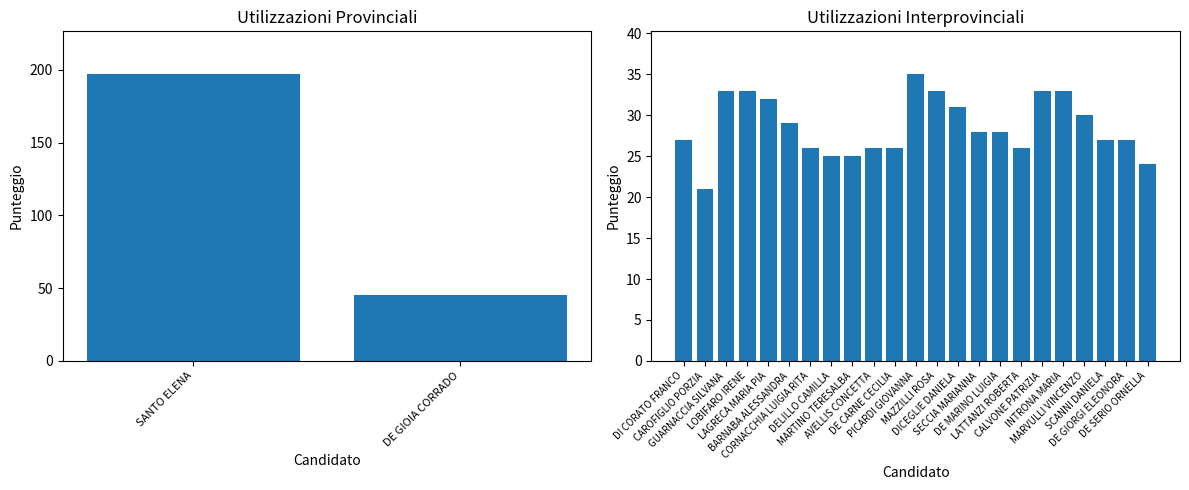

What is the difference between the values at MARTINO TERESALBA and LATTANZI ROBERTA?

1